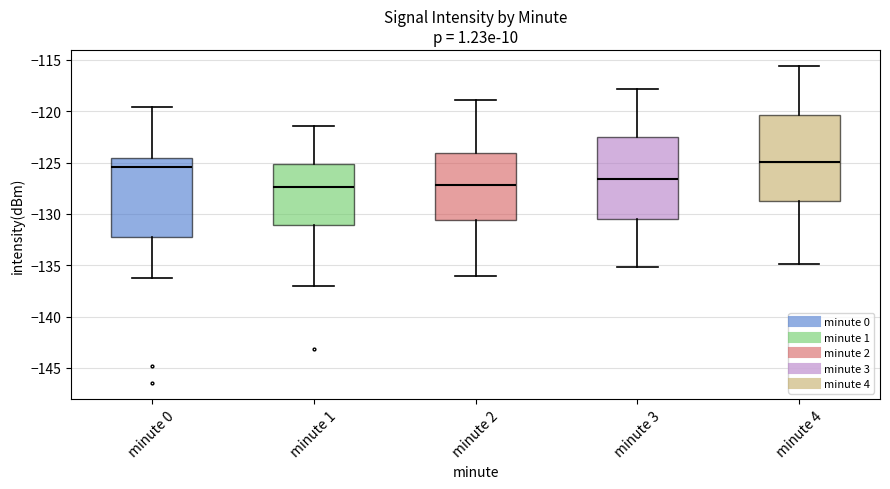

Which box has the highest median line?

minute 4